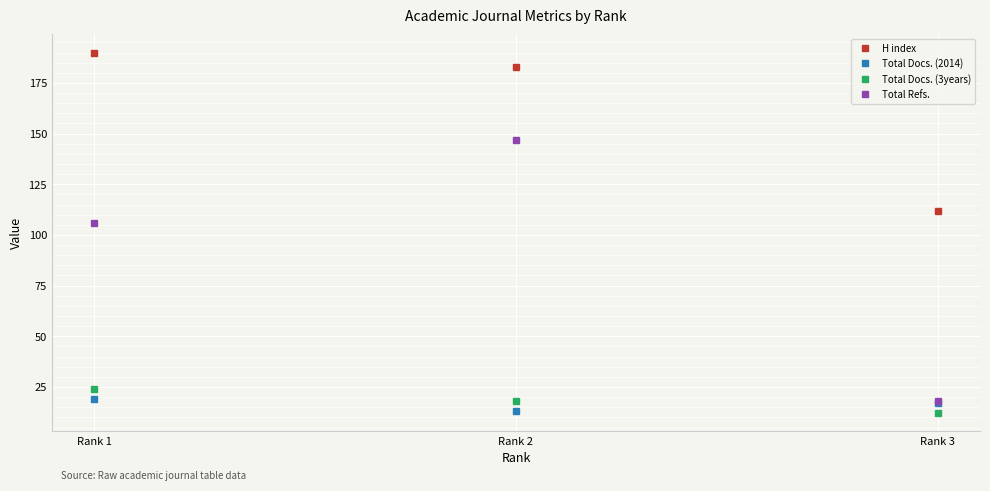

What is the difference between the maximum and minimum values in the Total Docs. (2014) series?

6